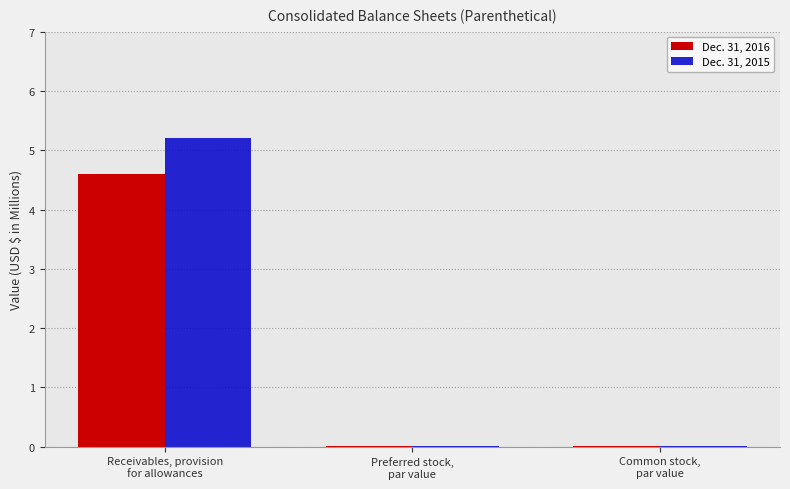

What is the highest value of the Dec. 31, 2015 series?

5.2